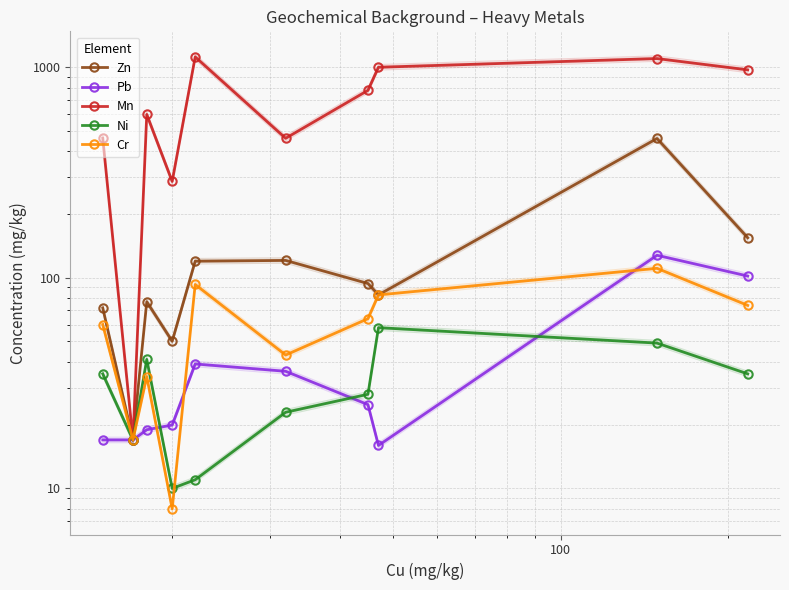

True or false: Ni and Mn intersect in this chart.

False